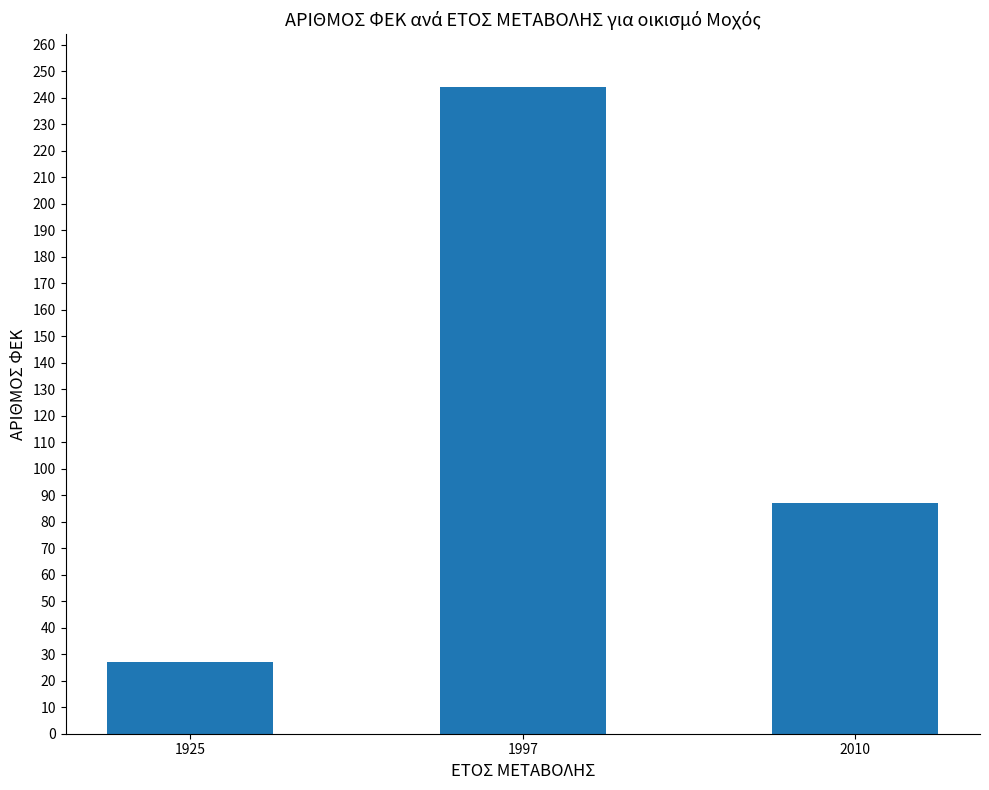

How many data points are less than 87?

1